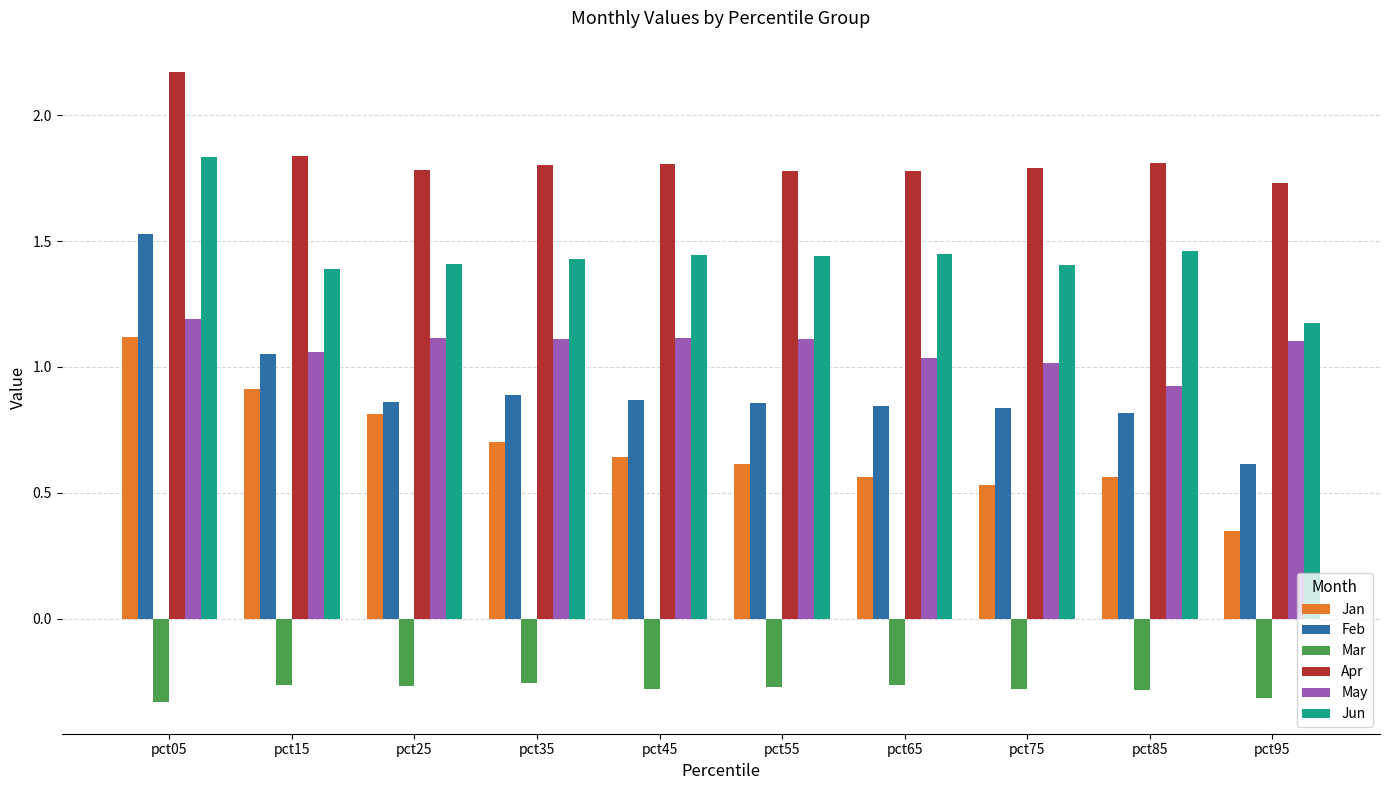

Which category has the highest value across all series?

pct05